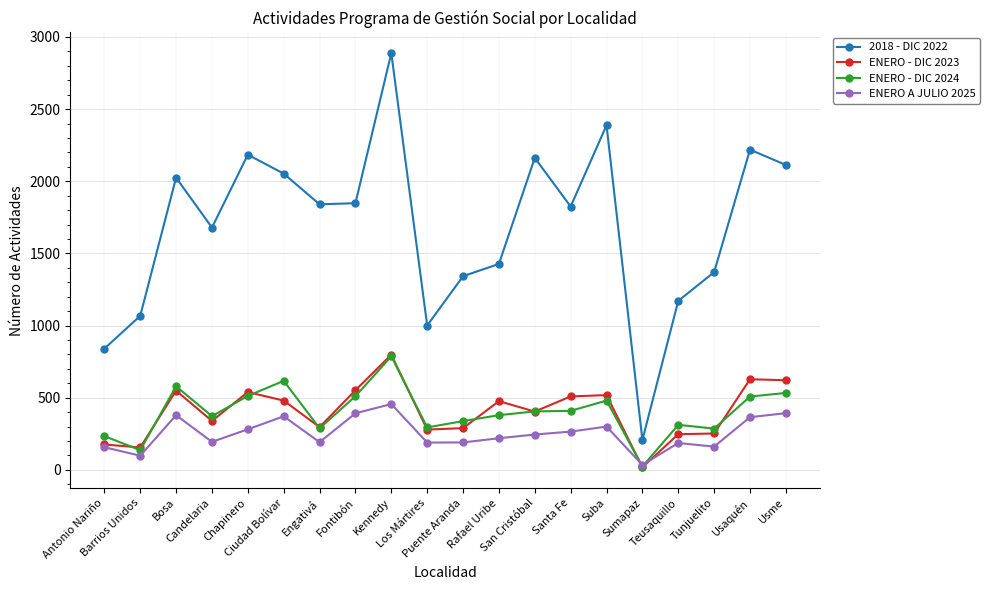

True or false: ENERO - DIC 2024 has more than 1 points higher than both neighbors.

True